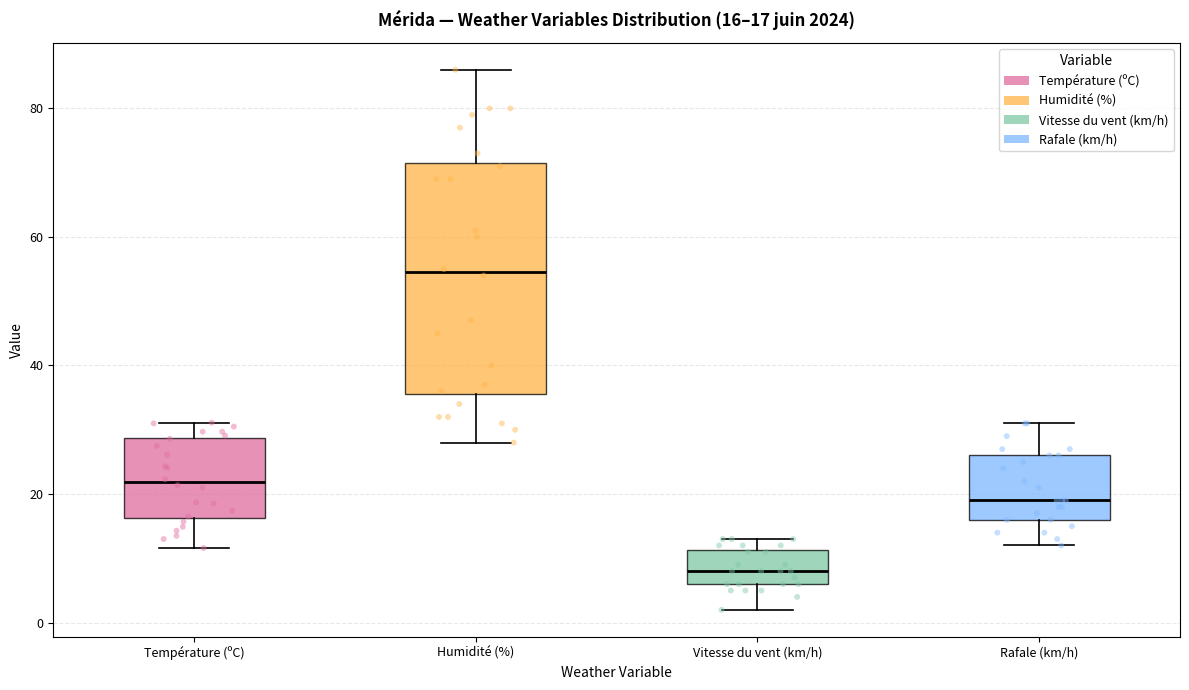

Which box has the lowest median line?

Vitesse du vent (km/h)